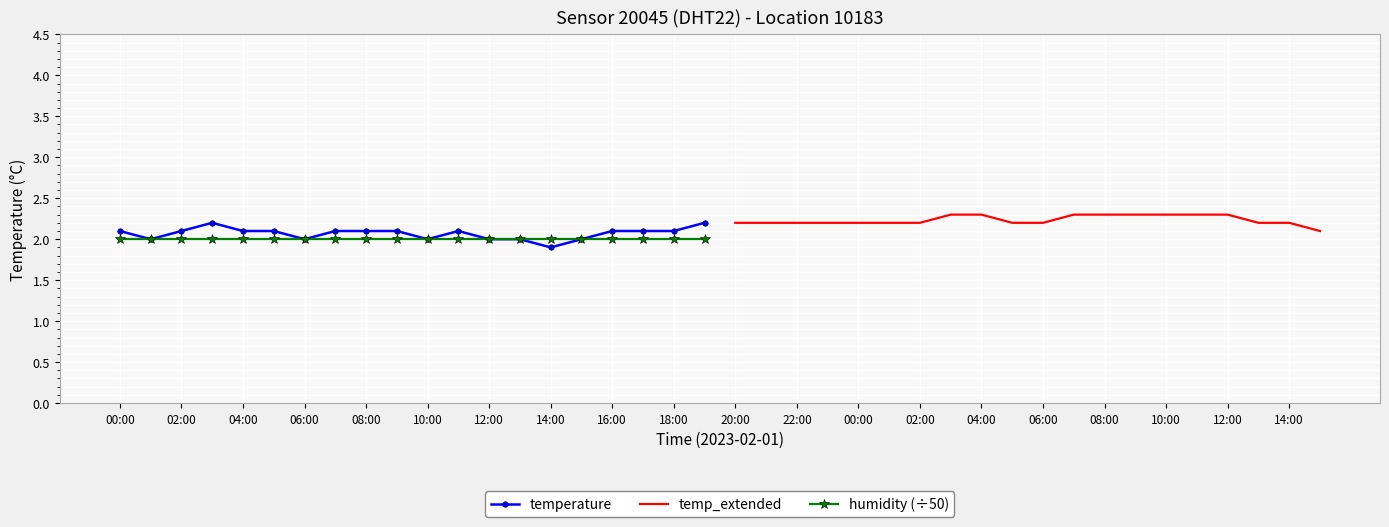

How many lines are shown in the chart?

3